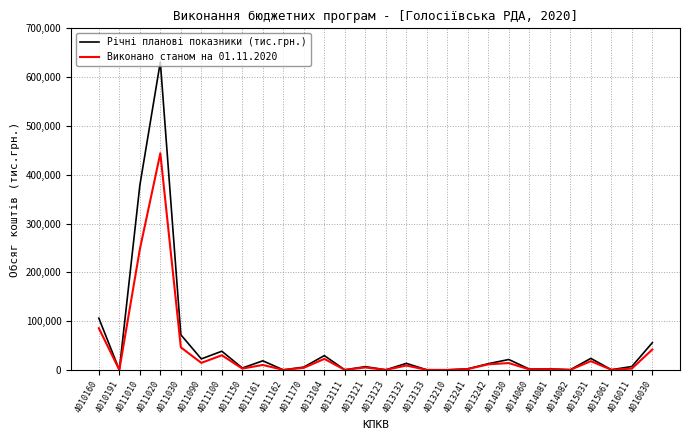

Where is the first local maximum for Виконано станом на 01.11.2020?

4011020